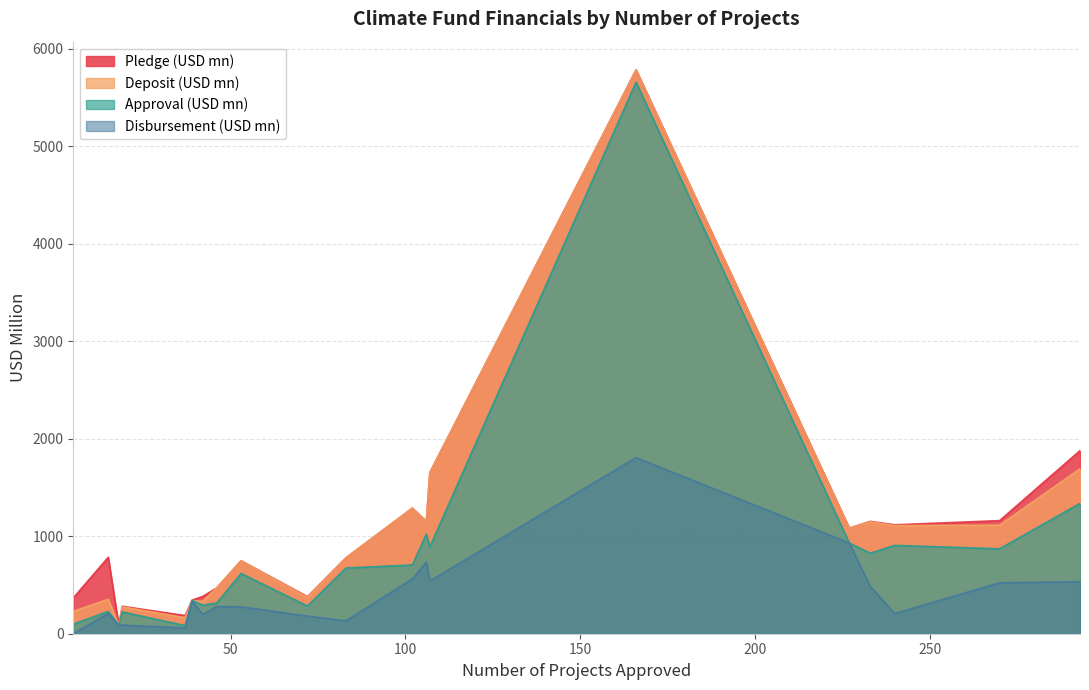

At which label does Disbursement (USD mn) reach its peak?

166